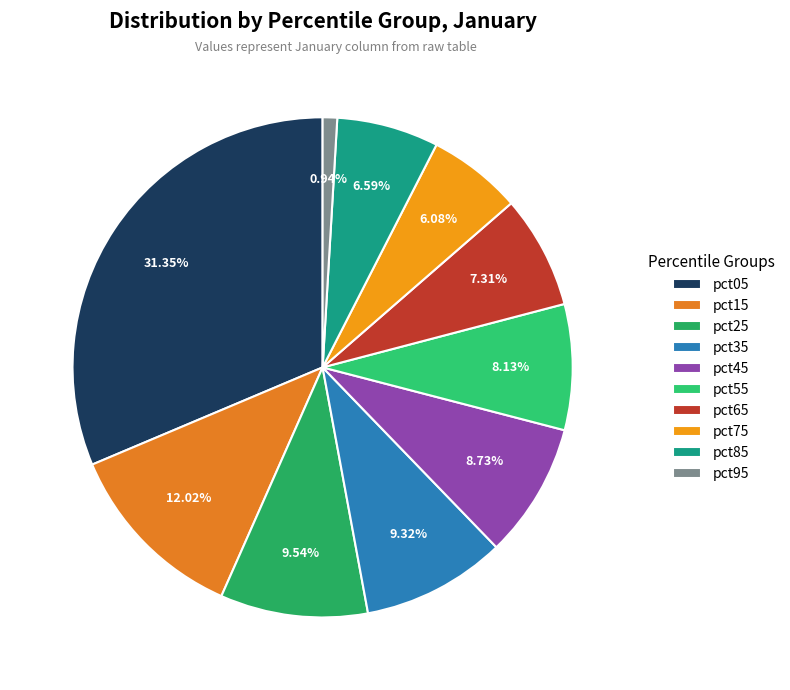

To the nearest percent, what percentage of the pie is pct45?

9%